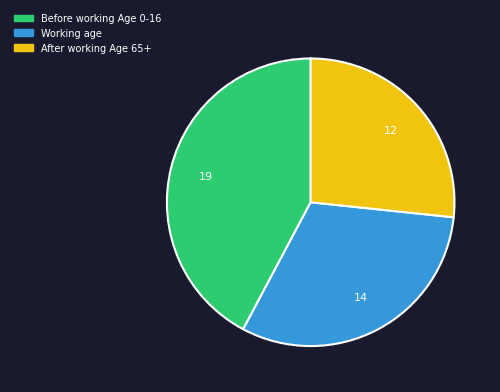

Is there a majority slice in this chart?

No